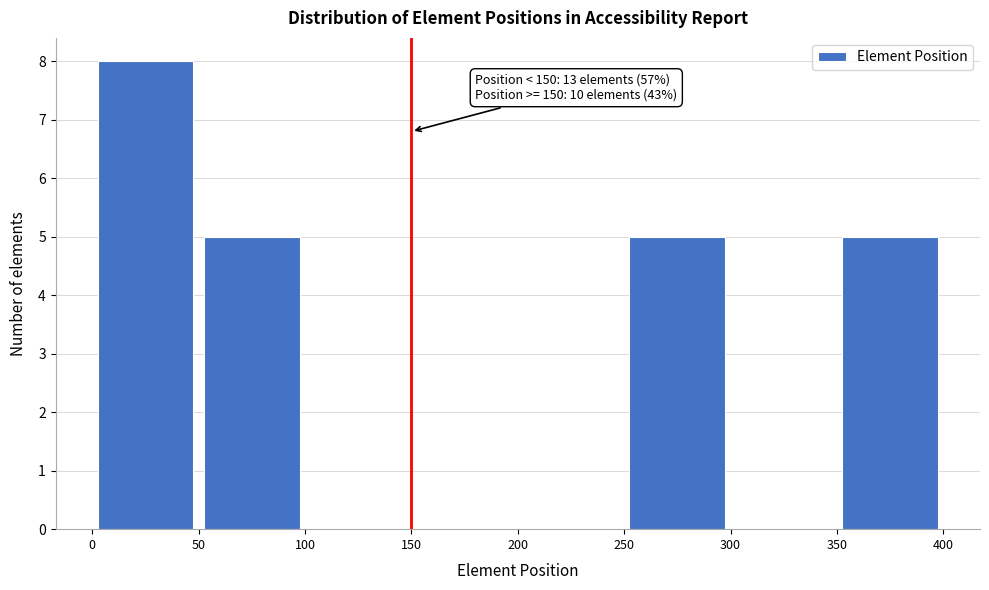

Over which range of the x-axis is the bar tallest?

0 to 50